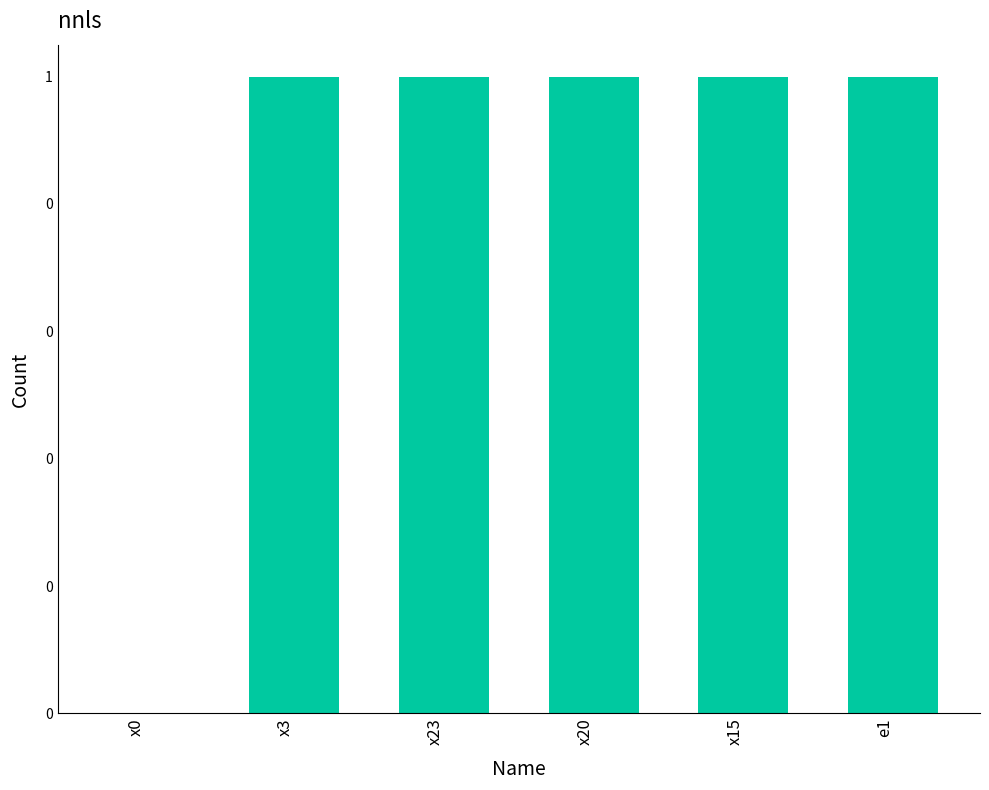

Does the chart contain stacked bars?

No